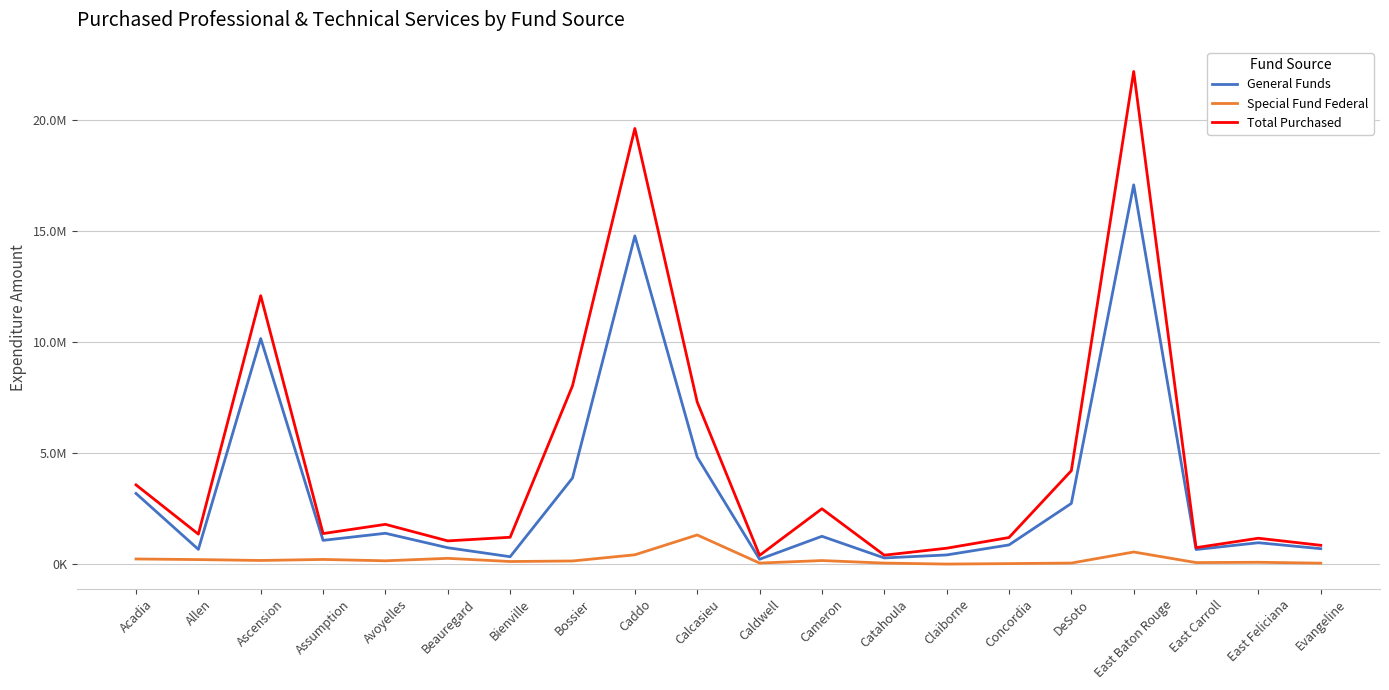

True or false: Special Fund Federal and Total Purchased cross at least once.

False